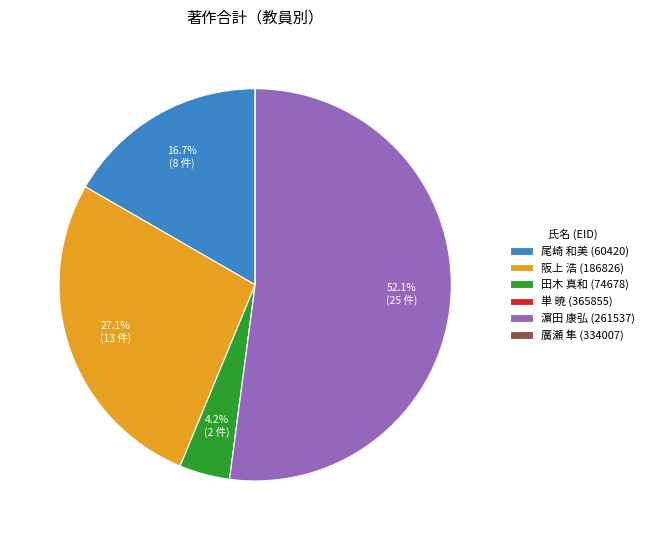

Is 濵田 康弘 (261537) the majority of the pie?

Yes